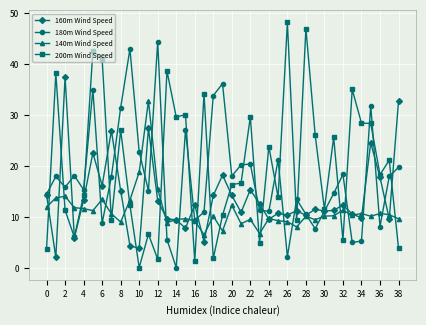

Which series ends up on top after the final intersection of 140m Wind Speed and 160m Wind Speed?

160m Wind Speed